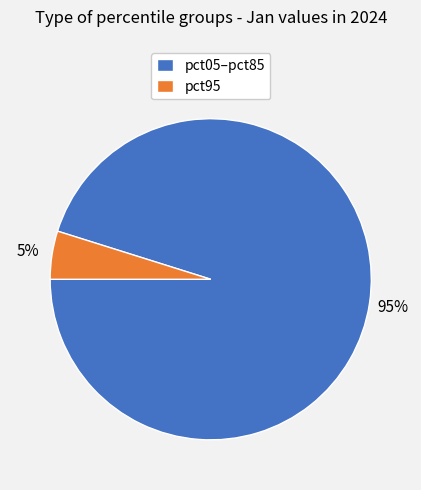

Count the number of slices in the pie.

2